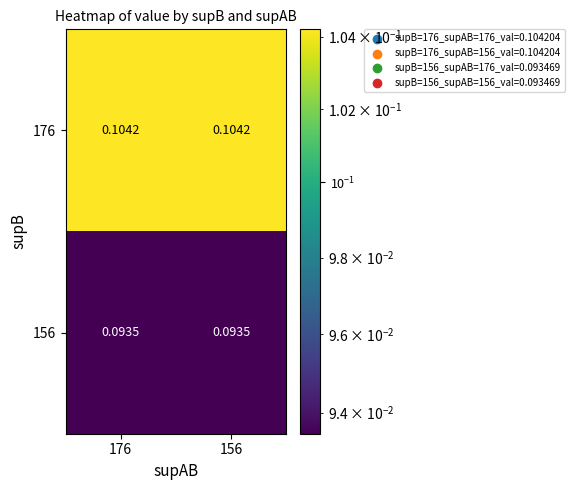

Is the value of 176 at 176 greater than the value of 156 at 176?

Yes